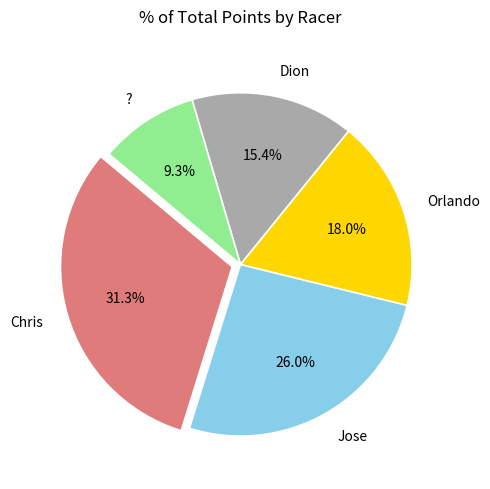

What is the largest slice in the pie chart?

Chris